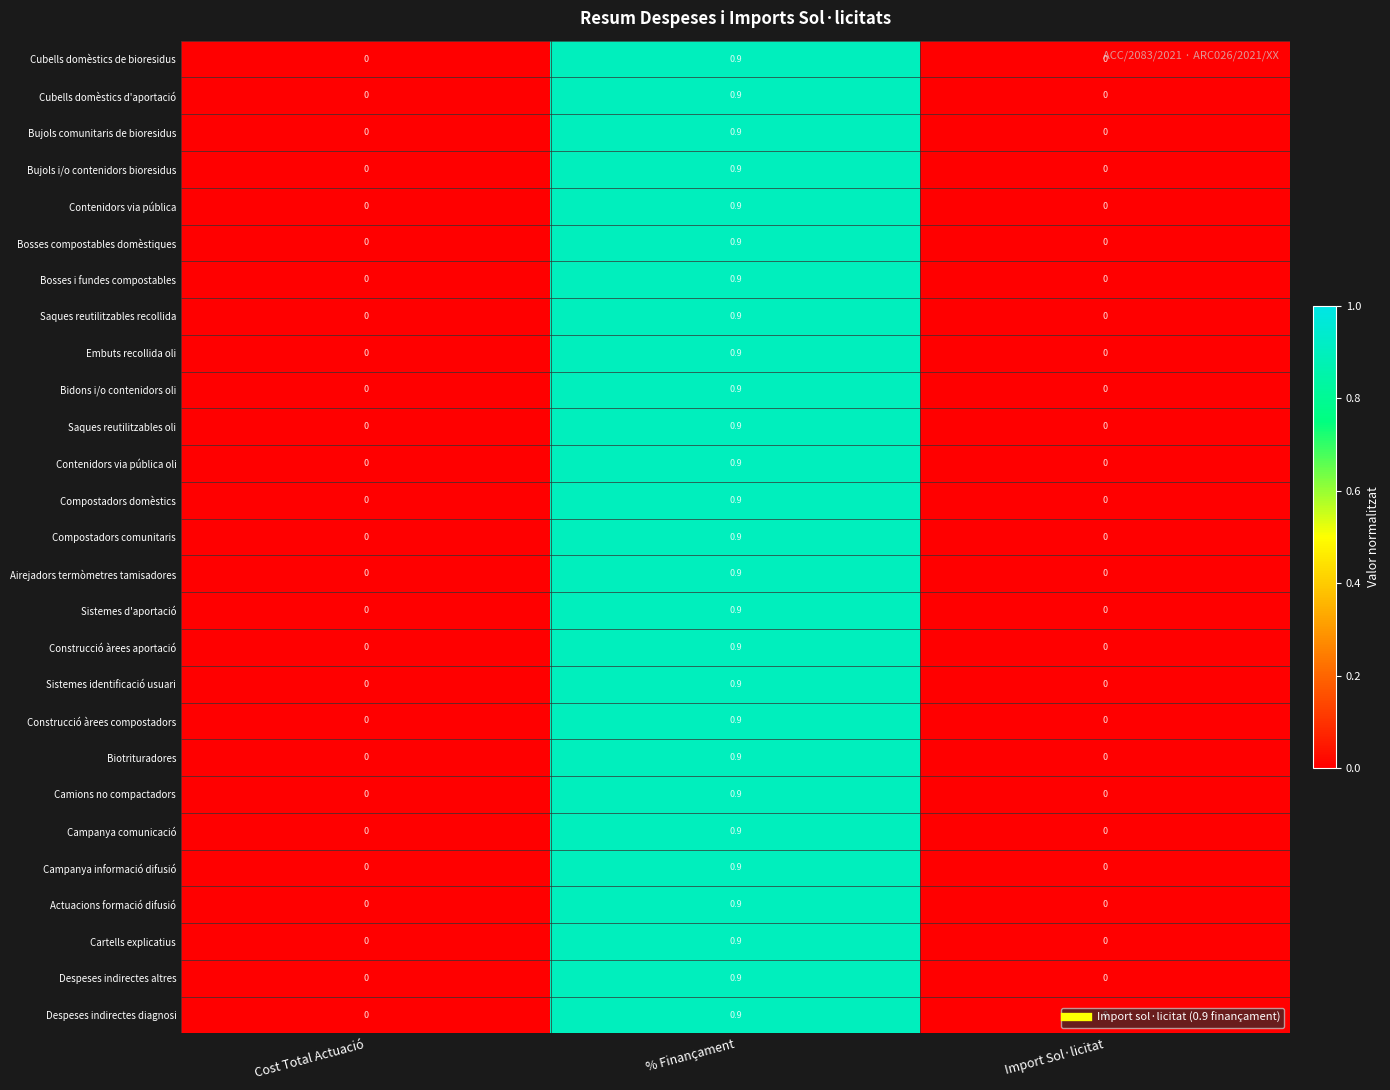

At which category is the sum across all series the highest?

% Finançament